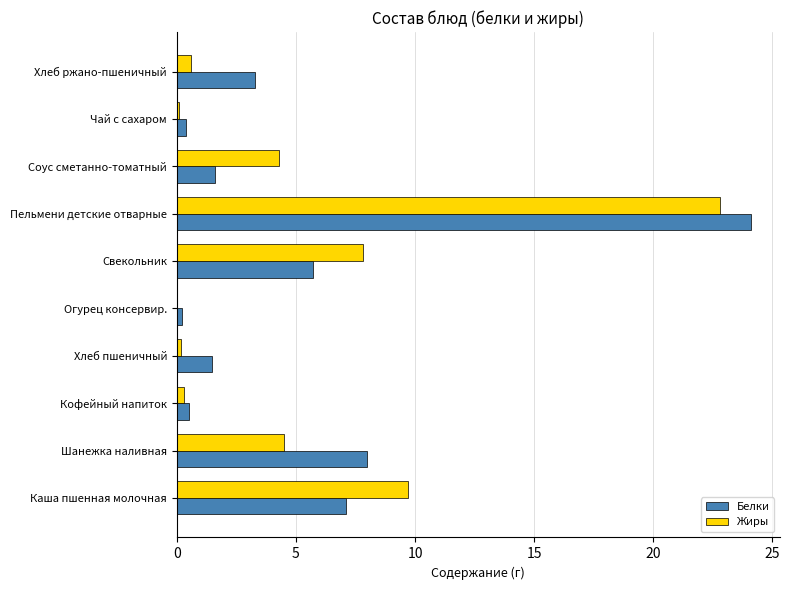

What are all the series names shown in the legend?

Белки, Жиры